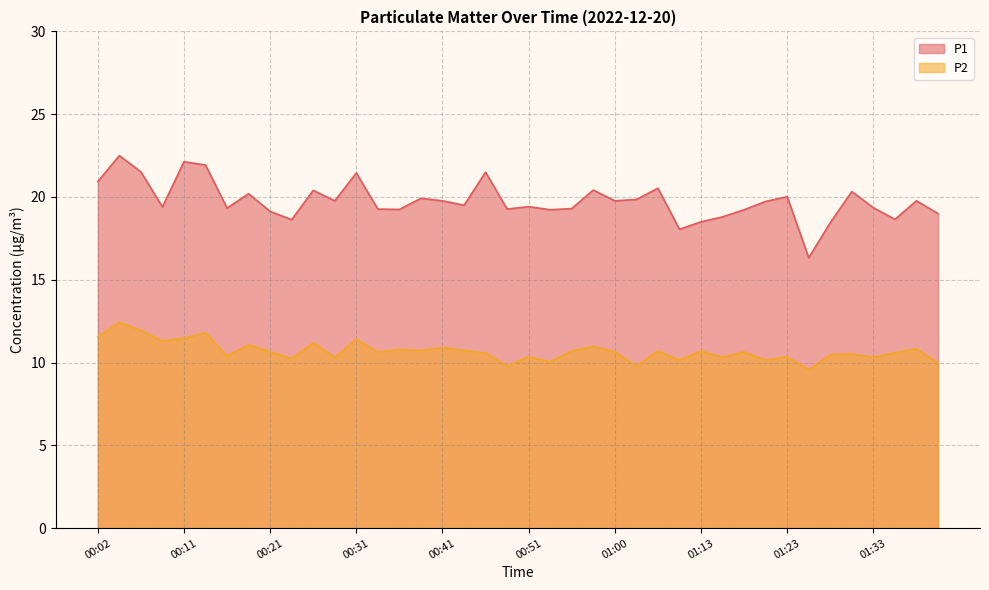

What is the total value across all series at 01:26?

25.9